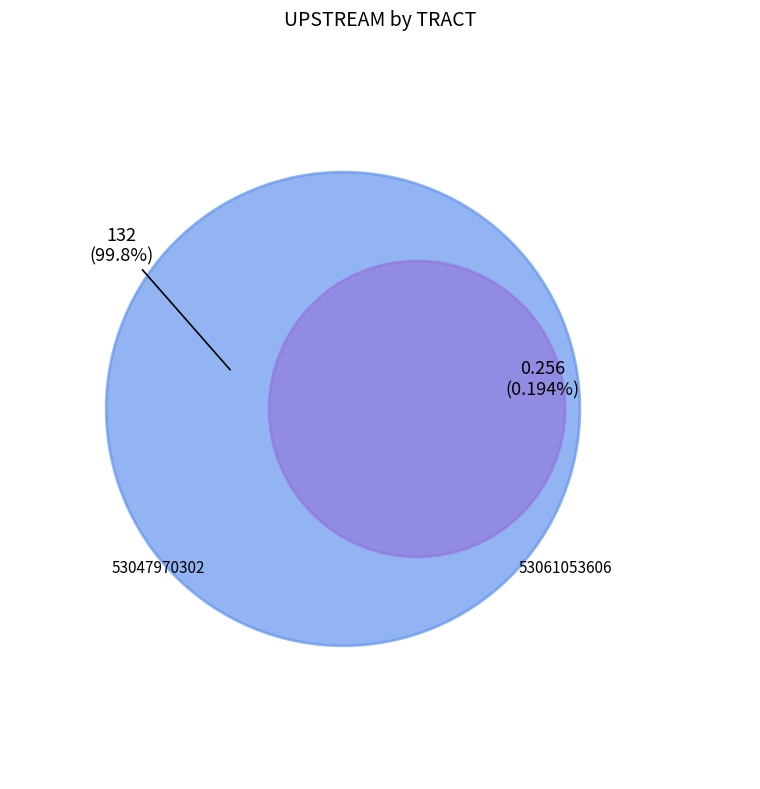

Which slice is the largest?

53047970302